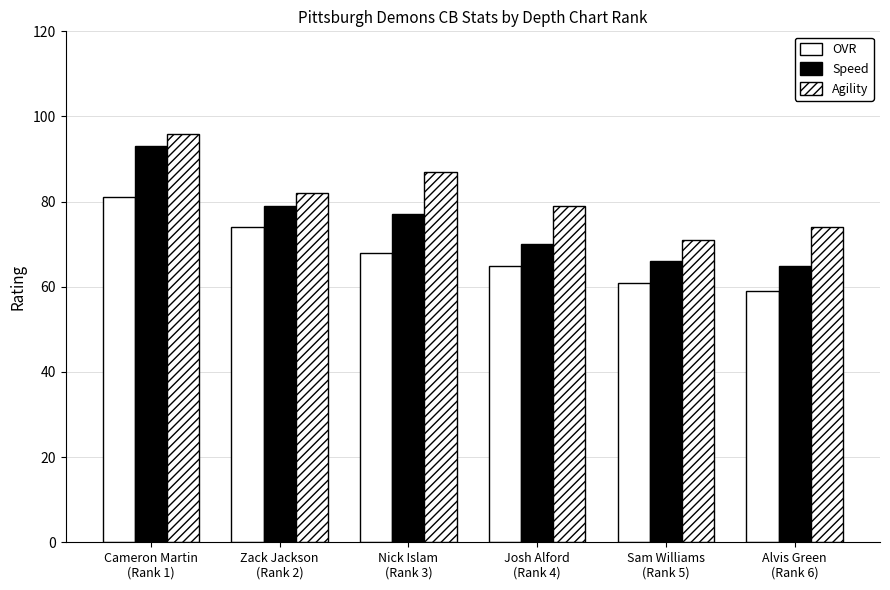

At which category is the sum across all series the highest?

Cameron Martin
(Rank 1)